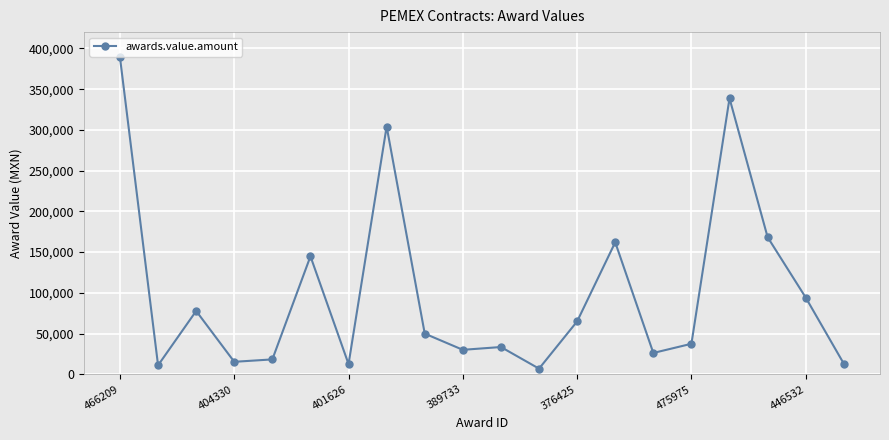

How many points are lower than both their immediate neighbors (excluding endpoints)?

6